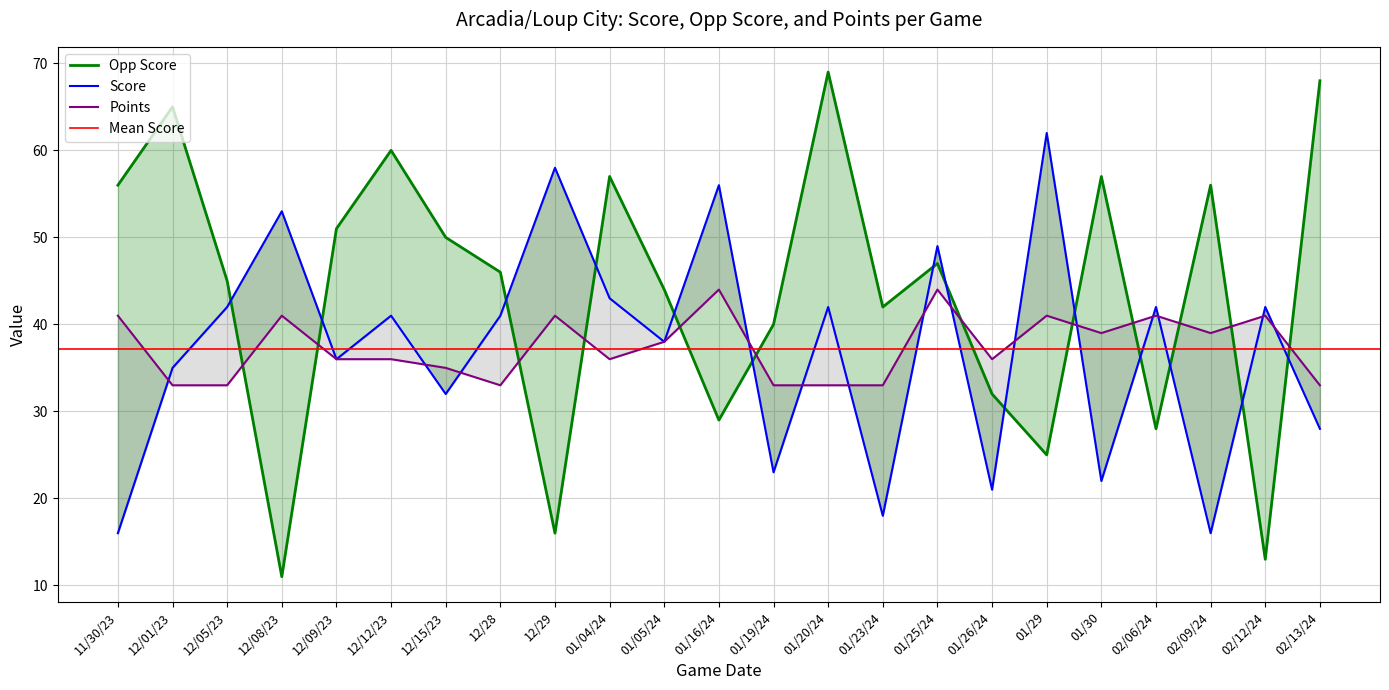

Which series has the largest total across all categories?

Opp Score